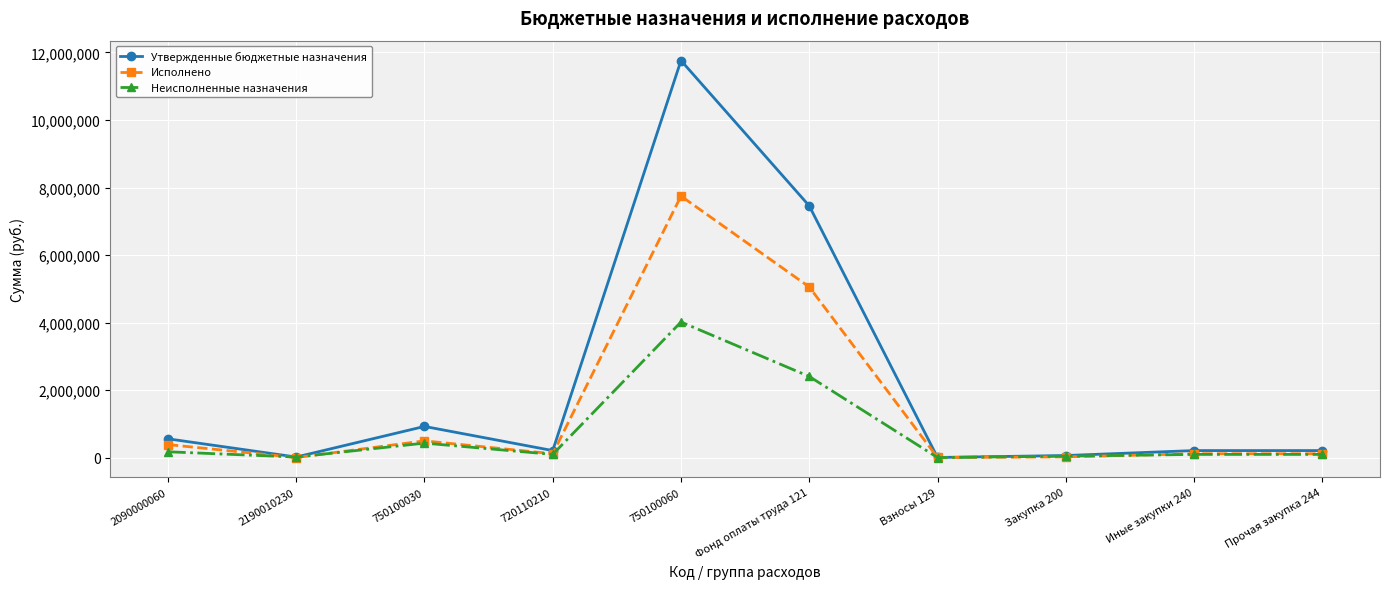

What is the label of the 7th point from the left?

Взносы 129